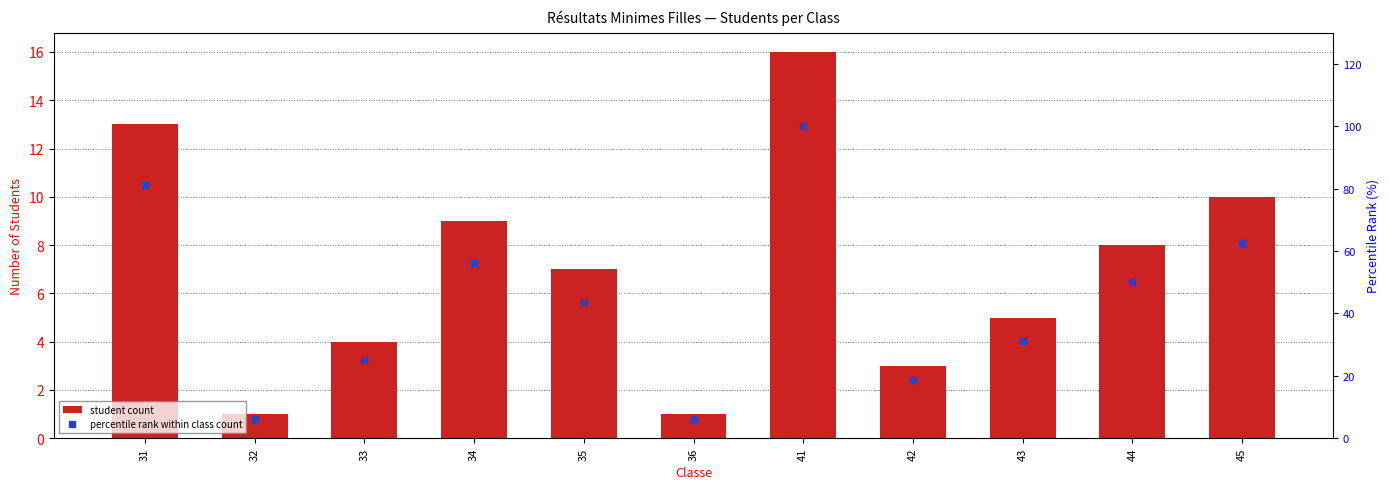

Reading left to right, transcribe all the data shown in this chart.

student count: 31=13.0	32=1.0	33=4.0	34=9.0	35=7.0	36=1.0	41=16.0	42=3.0	43=5.0	44=8.0	45=10.0
percentile rank within class count: 31=81.2	32=6.2	33=25.0	34=56.2	35=43.8	36=6.2	41=100.0	42=18.8	43=31.2	44=50.0	45=62.5